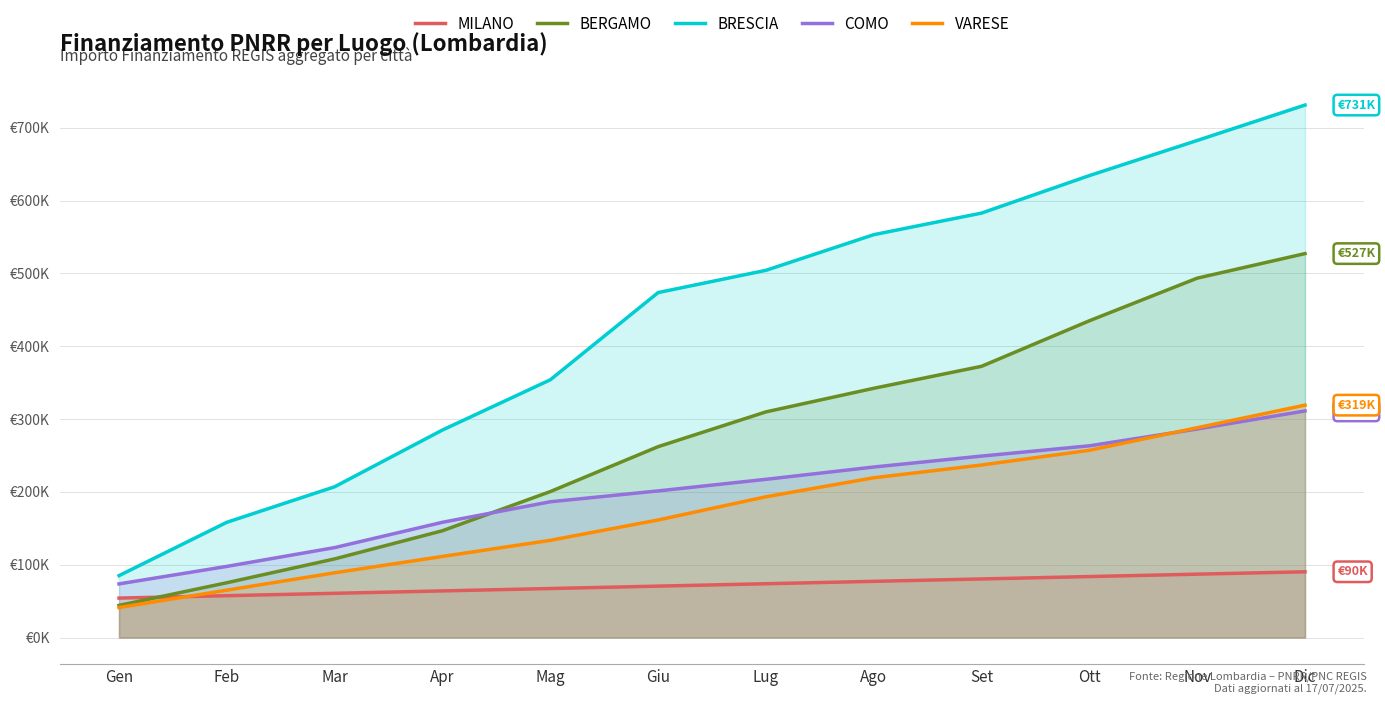

What is the greatest value displayed?

731149.1